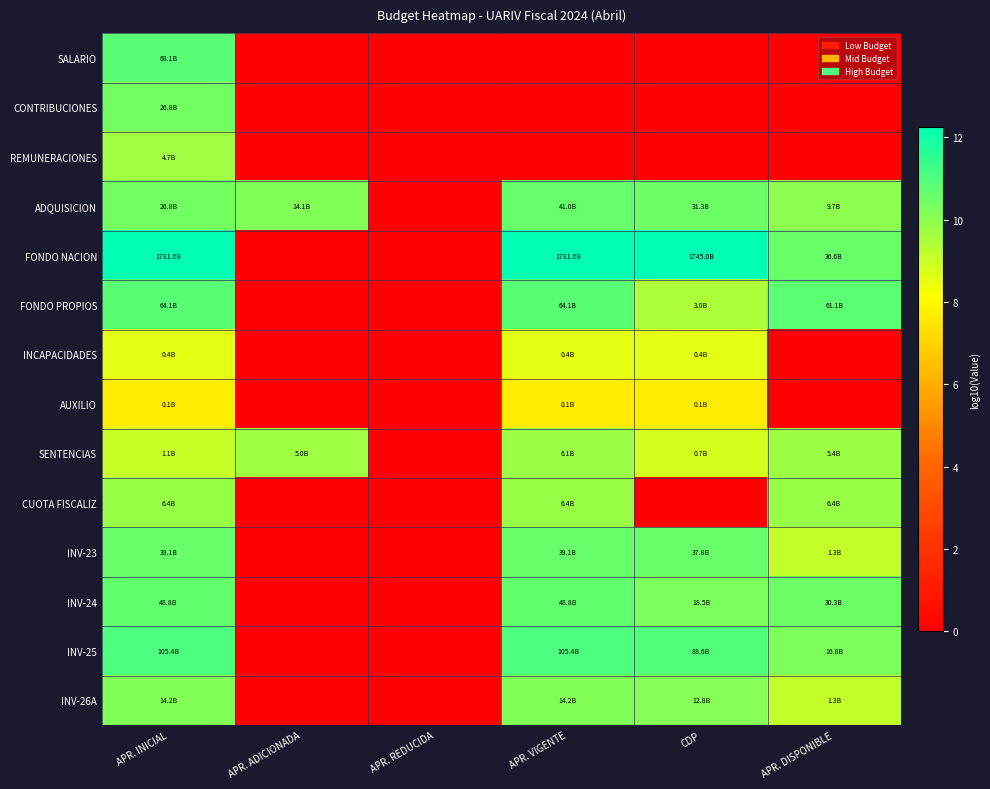

How many distinct data groups are displayed?

14